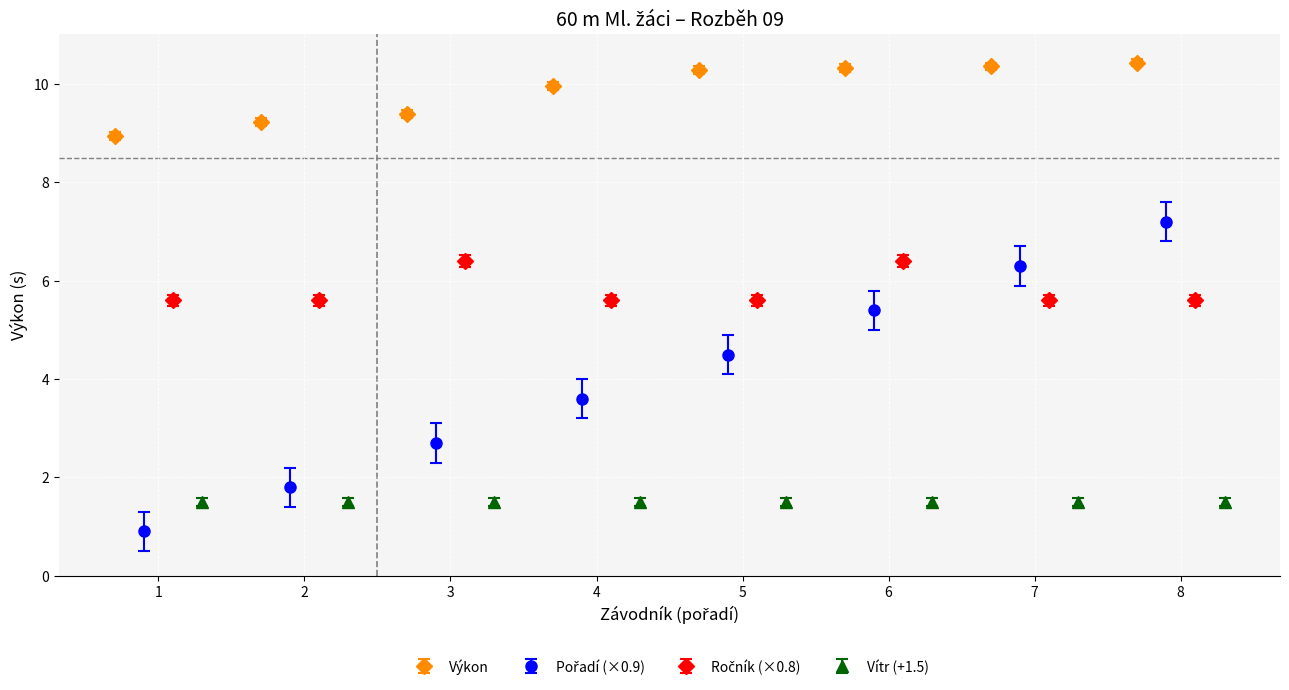

What is the sum of the Pořadí values at Forman Sebastien and Třešňák Jakub?

4.5